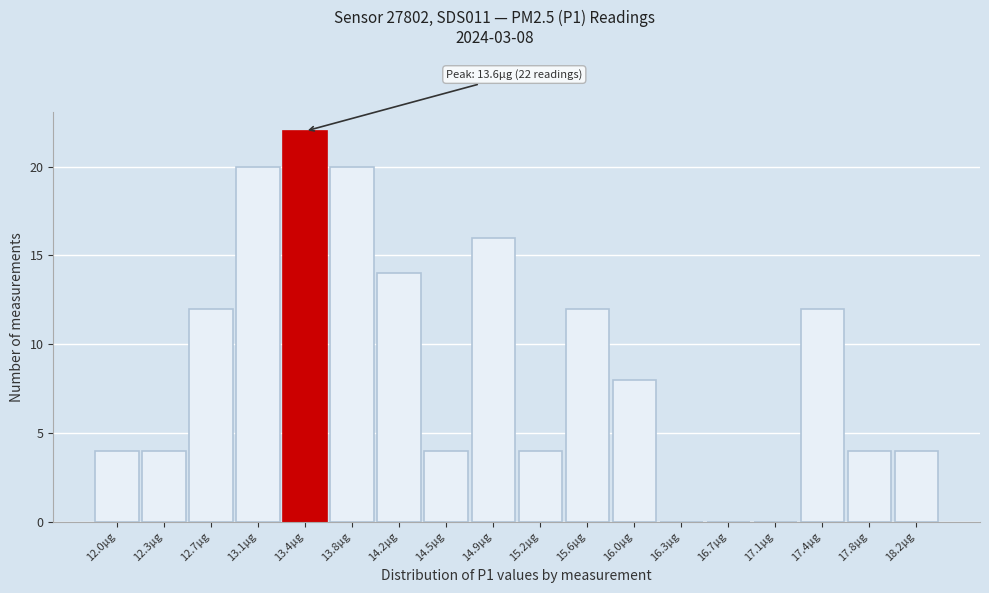

Reading left to right, transcribe all the data shown in this chart.

12.0µg=4	12.3µg=4	12.7µg=12	13.1µg=20	13.4µg=22	13.8µg=20	14.2µg=14	14.5µg=4	14.9µg=16	15.2µg=4	15.6µg=12	16.0µg=8	16.3µg=0	16.7µg=0	17.1µg=0	17.4µg=12	17.8µg=4	18.2µg=4